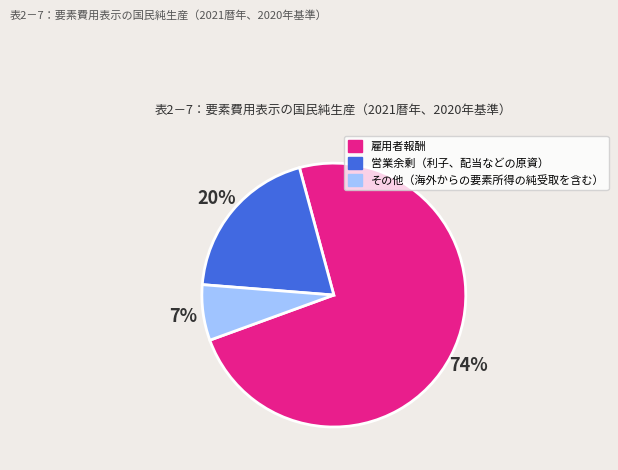

Which category has the biggest portion of the pie?

雇用者報酬